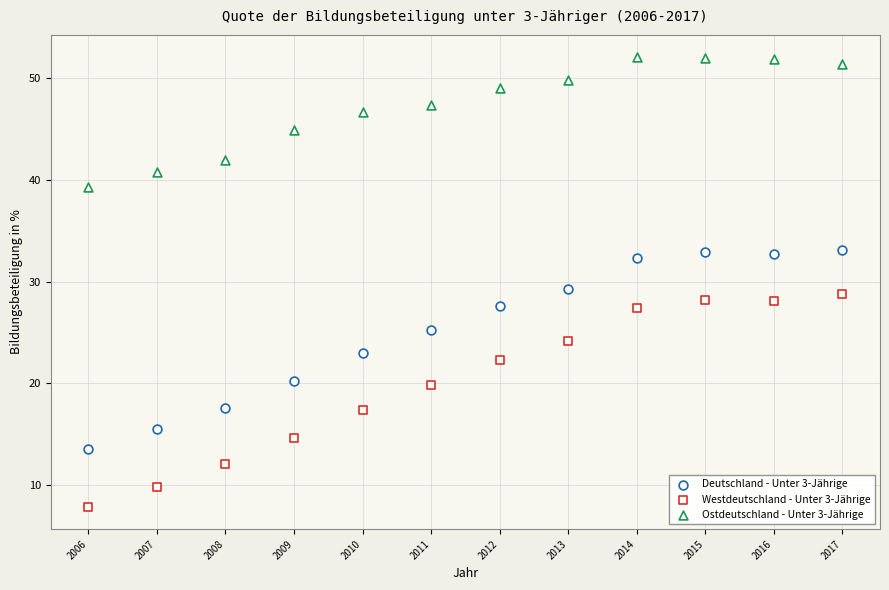

How many data points are displayed?

36